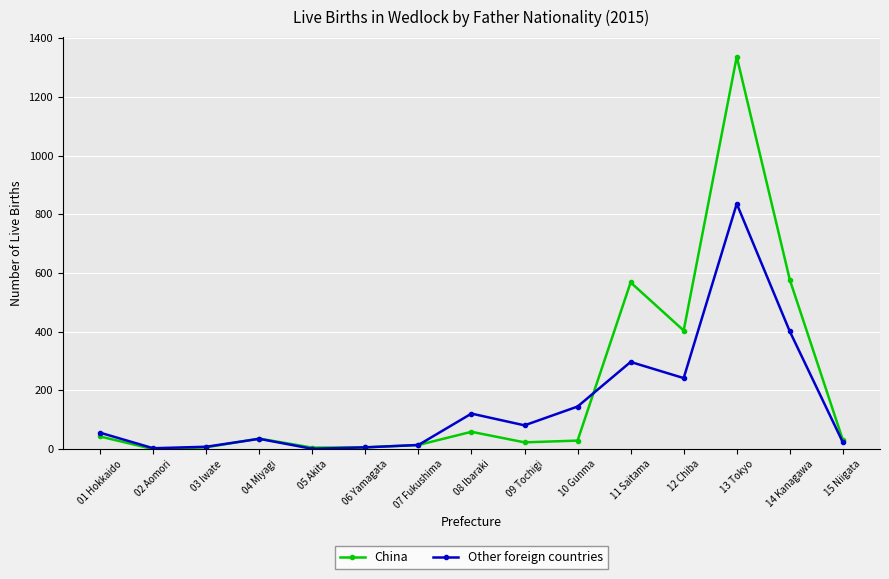

Which label corresponds to the largest value in the chart?

13 Tokyo